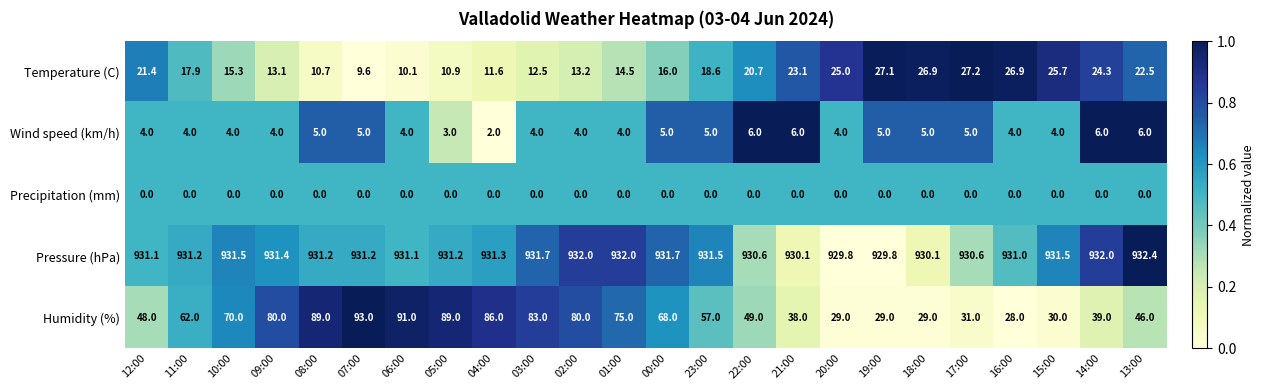

How many data points does each series have?

24